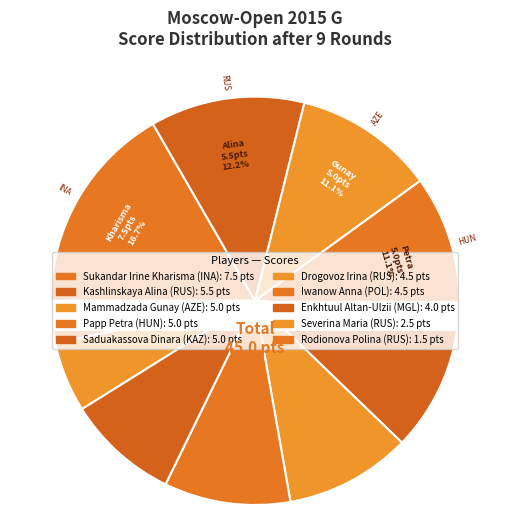

Which slice is the largest?

Sukandar Irine Kharisma